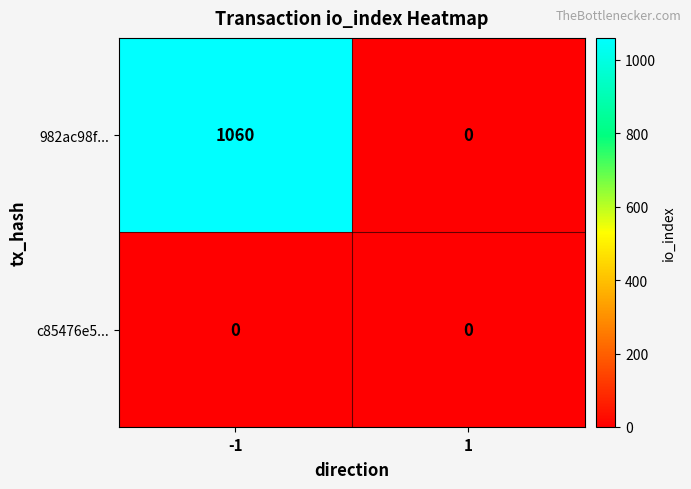

Which series changed the most between -1 and 1?

982ac98f...